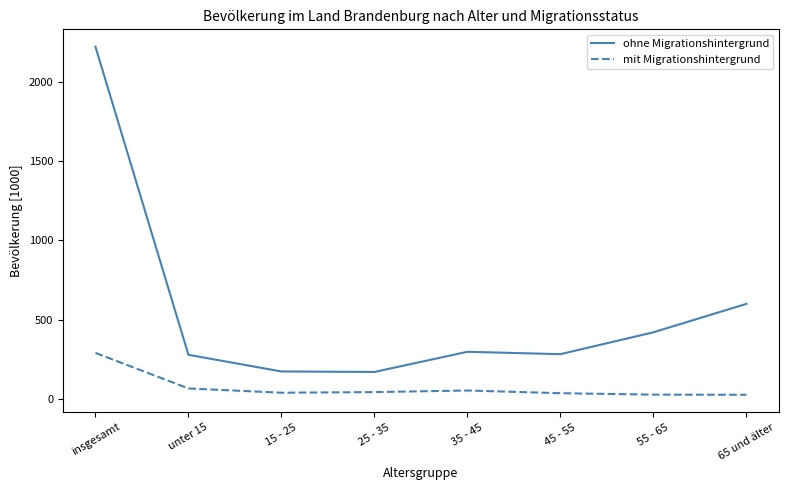

True or false: mit Migrationshintergrund and ohne Migrationshintergrund intersect in this chart.

False